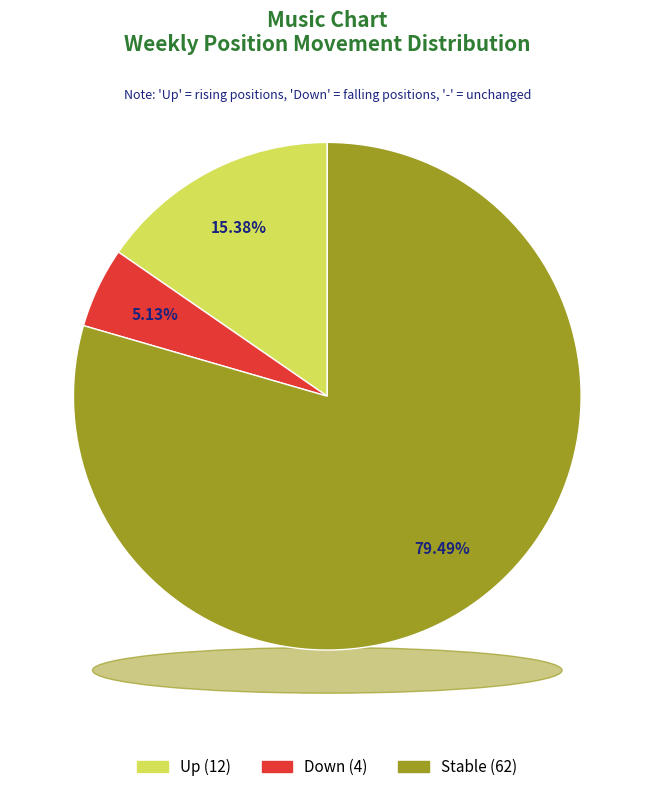

What is the majority slice?

-